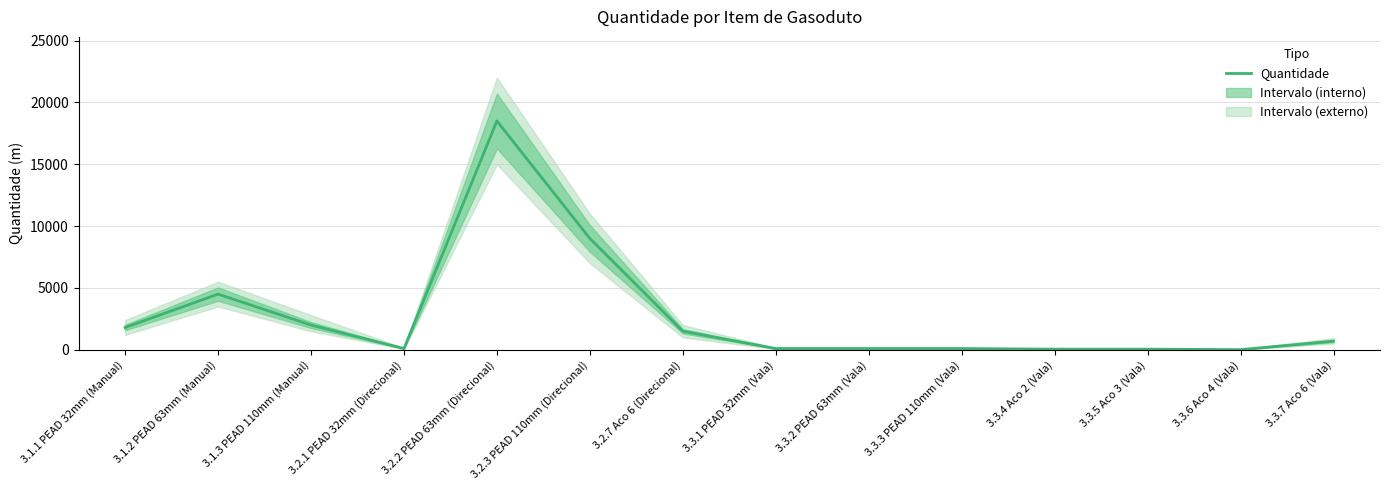

Reading right to left, list all the values displayed in this chart.

3.3.7 Aco 6 (Vala)=700	3.3.6 Aco 4 (Vala)=10	3.3.5 Aco 3 (Vala)=50	3.3.4 Aco 2 (Vala)=50	3.3.3 PEAD 110mm (Vala)=100	3.3.2 PEAD 63mm (Vala)=100	3.3.1 PEAD 32mm (Vala)=100	3.2.7 Aco 6 (Direcional)=1500	3.2.3 PEAD 110mm (Direcional)=9000	3.2.2 PEAD 63mm (Direcional)=18500	3.2.1 PEAD 32mm (Direcional)=100	3.1.3 PEAD 110mm (Manual)=2000	3.1.2 PEAD 63mm (Manual)=4500	3.1.1 PEAD 32mm (Manual)=1800